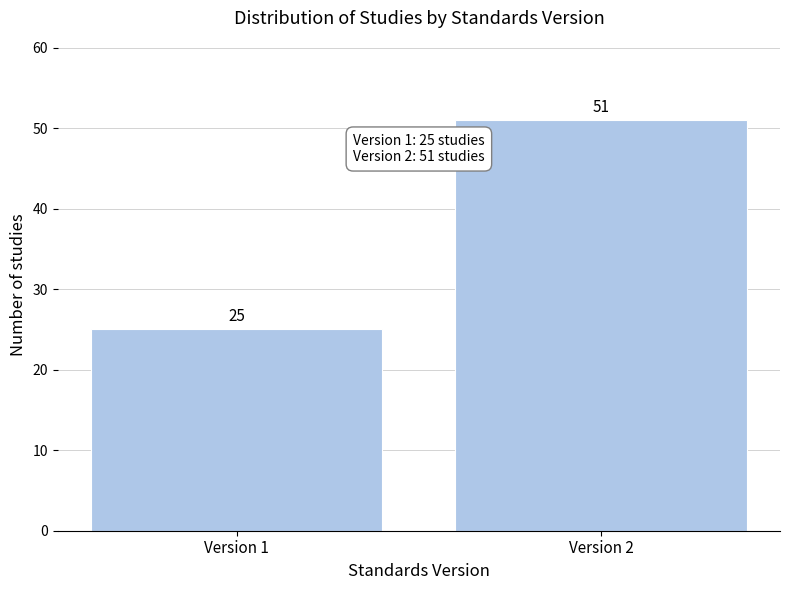

Reading left to right, transcribe all the data shown in this chart.

Version 1=25	Version 2=51